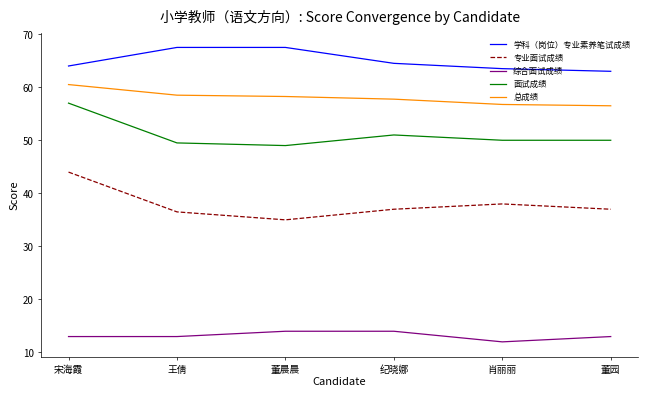

What is the difference between the maximum and minimum values in the 总成绩 series?

4.0